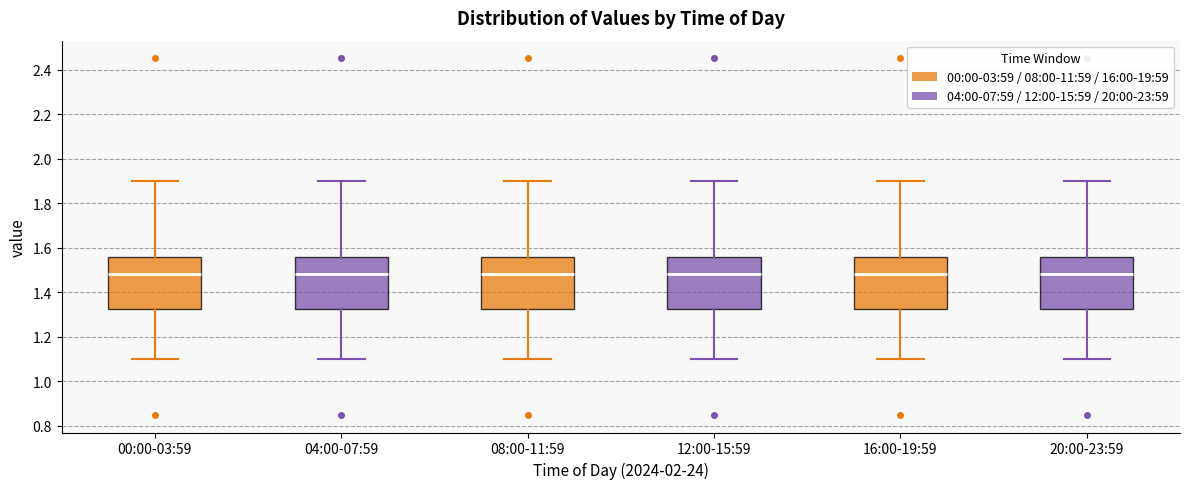

Reading left to right, transcribe this box plot: for each box, give where its median line is, the range the box spans, and where its two whiskers end, as read against the y-axis. The values are not printed on the chart, so give them approximately, as read against the axis.

00:00-03:59: median 1.48, box 1.32 to 1.56, whiskers 1.10 to 1.90
04:00-07:59: median 1.48, box 1.32 to 1.56, whiskers 1.10 to 1.90
08:00-11:59: median 1.48, box 1.32 to 1.56, whiskers 1.10 to 1.90
12:00-15:59: median 1.48, box 1.32 to 1.56, whiskers 1.10 to 1.90
16:00-19:59: median 1.48, box 1.32 to 1.56, whiskers 1.10 to 1.90
20:00-23:59: median 1.48, box 1.32 to 1.56, whiskers 1.10 to 1.90